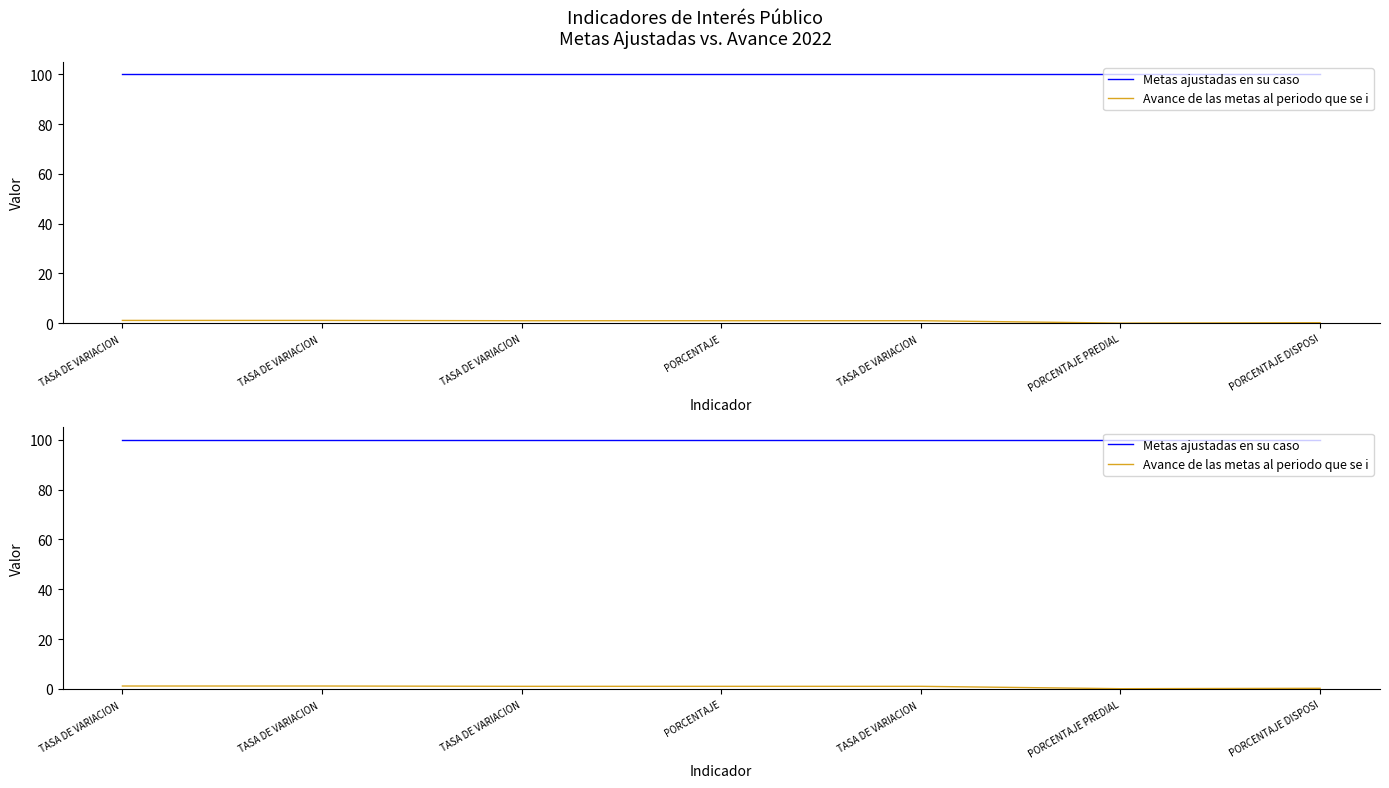

What are all the series names shown in the legend?

Metas ajustadas en su caso, Avance de las metas al periodo que se i